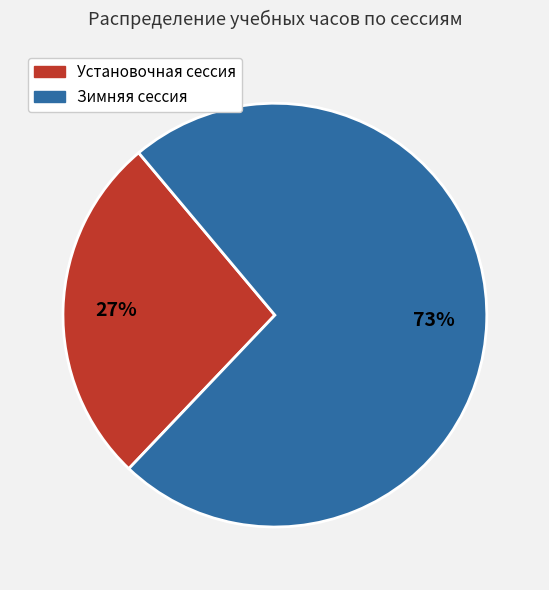

Does any single category account for the majority?

Yes